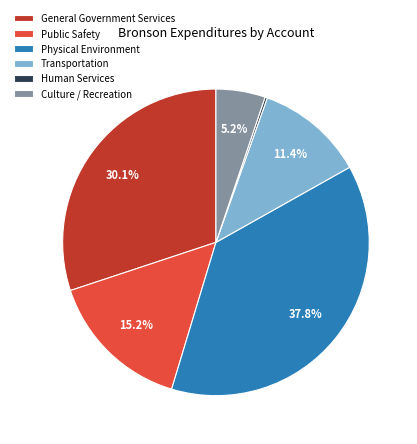

Does any single category account for the majority?

No